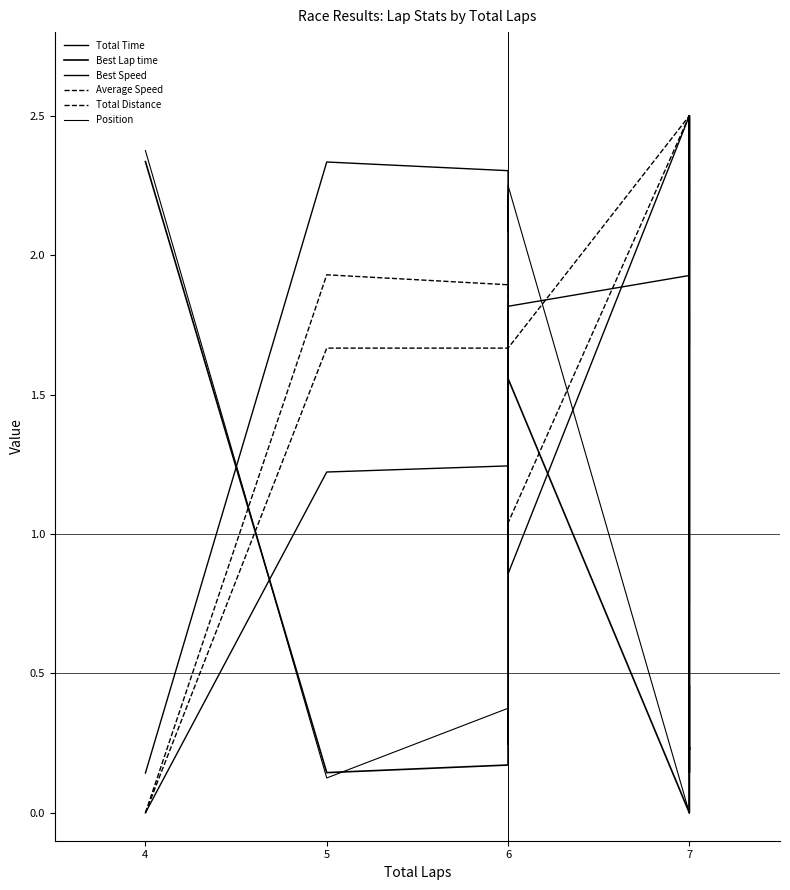

What is the highest value of the Total Distance series?

2.5